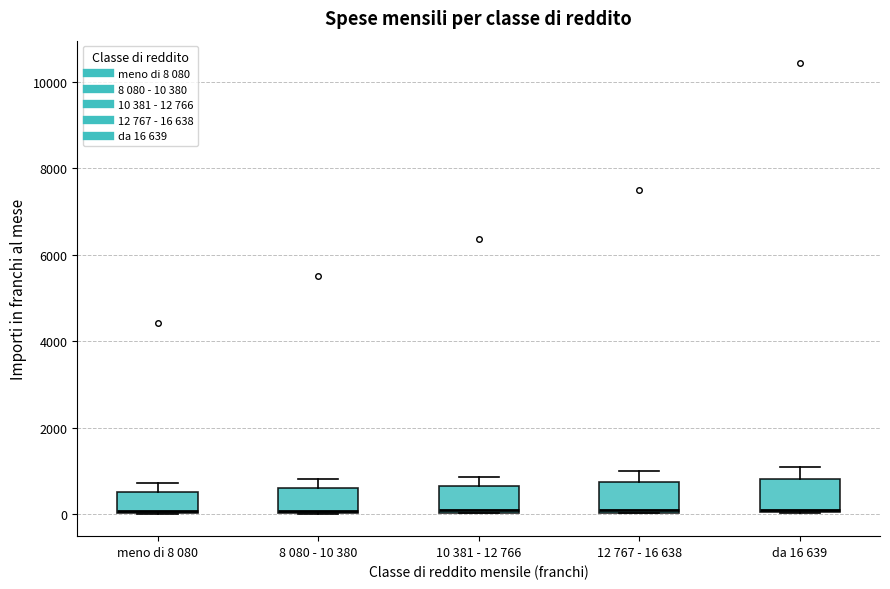

Reading left to right, transcribe this box plot: for each box, give where its median line is, the range the box spans, and where its two whiskers end, as read against the y-axis. The values are not printed on the chart, so give them approximately, as read against the axis.

meno di 8 080: median 0, box 0 to 600, whiskers 0 to 800
8 080 - 10 380: median 0, box 0 to 600, whiskers 0 to 800
10 381 - 12 766: median 0 (just above the box's lower edge), box 0 to 600, whiskers 0 to 800
12 767 - 16 638: median 200, box 0 to 800, whiskers 0 to 1000
da 16 639: median 200, box 0 to 800, whiskers 0 to 1200